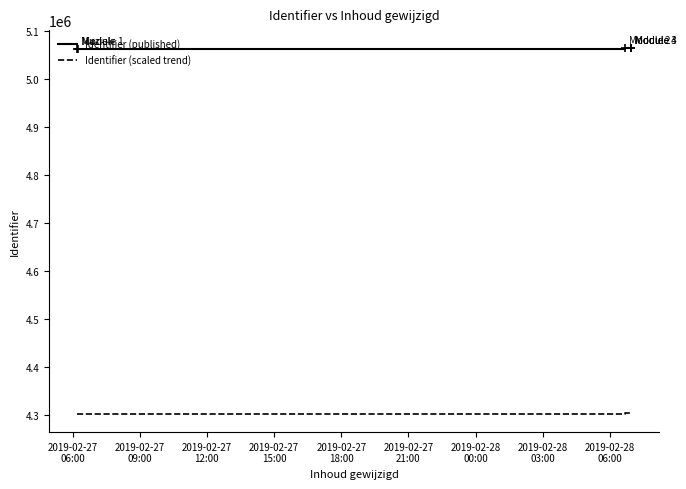

True or false: Identifier (published) and Identifier (scaled trend) cross at least once.

False